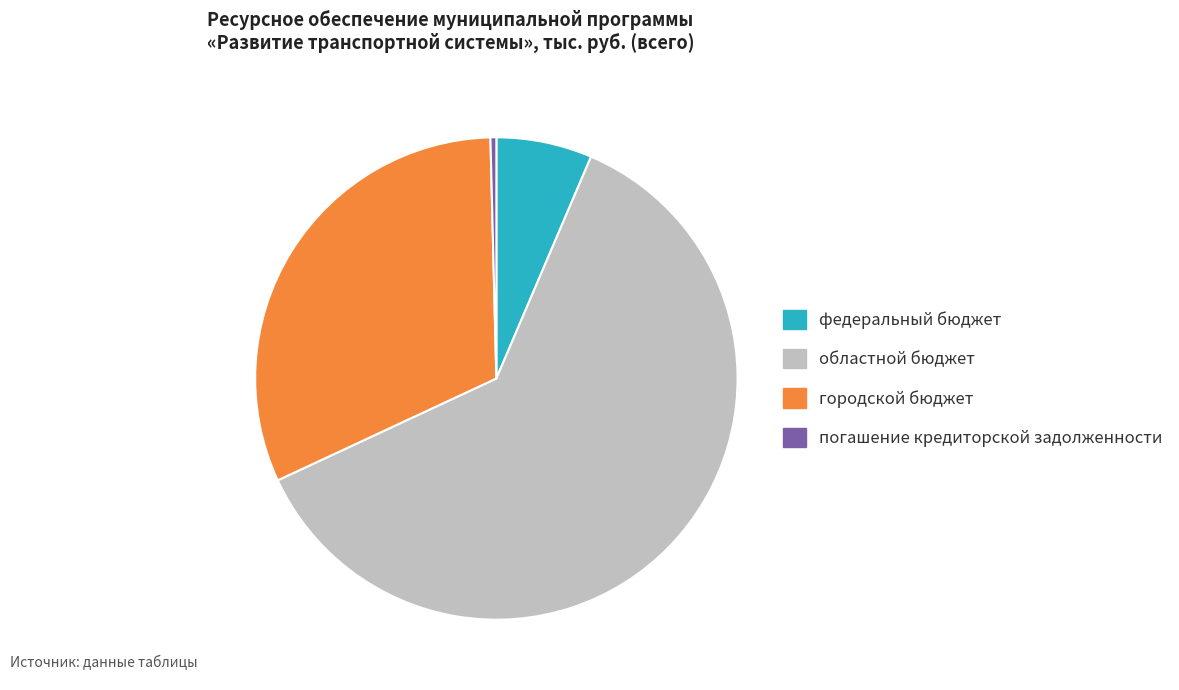

What is the smallest slice in the pie chart?

погашение кредиторской задолженности